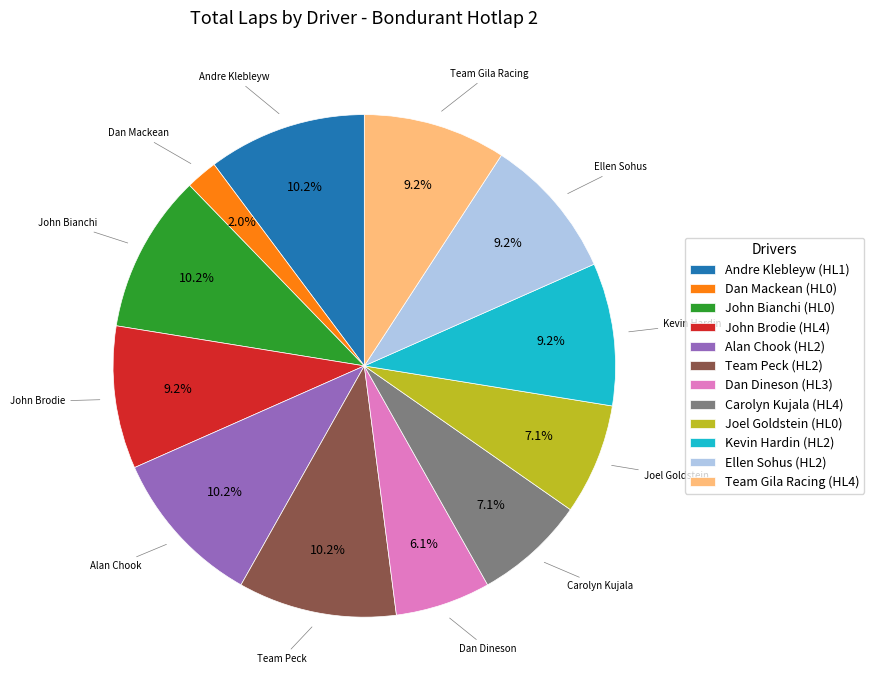

The Joel Goldstein (HL0) slice represents 1% of the pie. True or false?

False